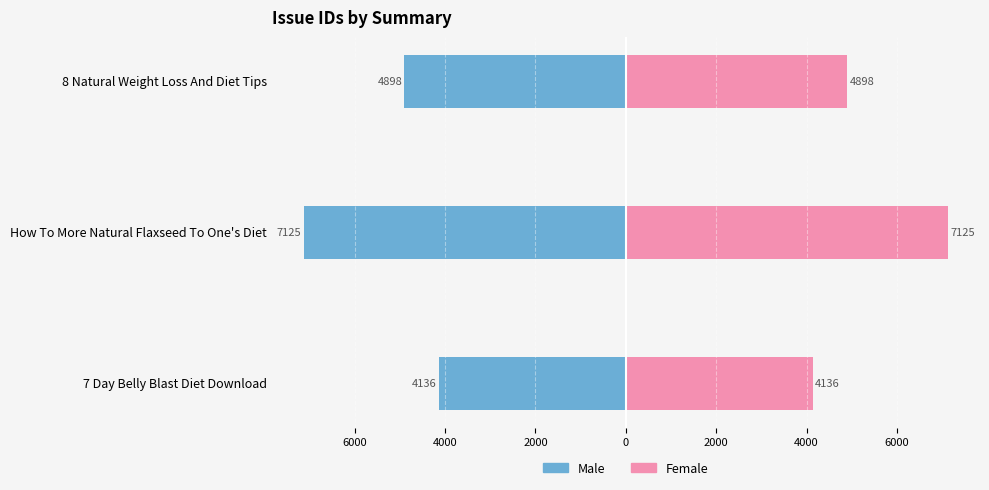

The Male series shows -4898 at 8 Natural Weight Loss And Diet Tips. True or false?

True